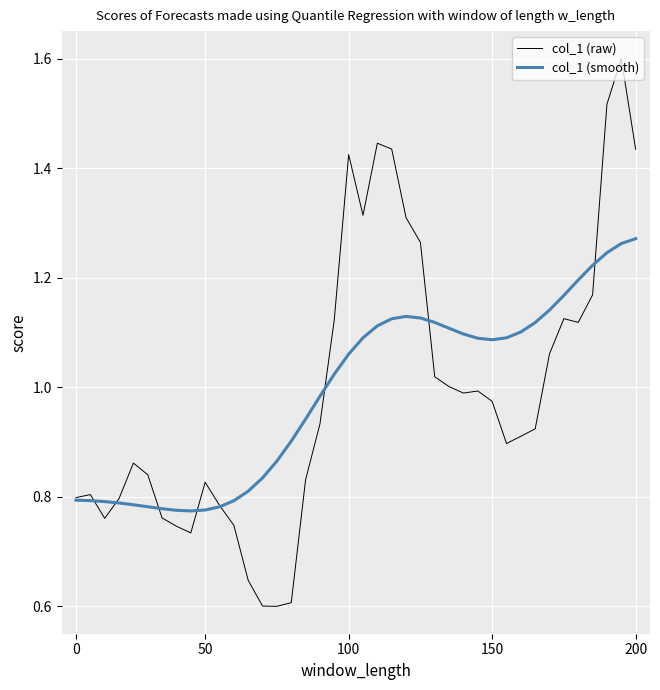

Which series has the widest spread of values?

col_1 (raw)